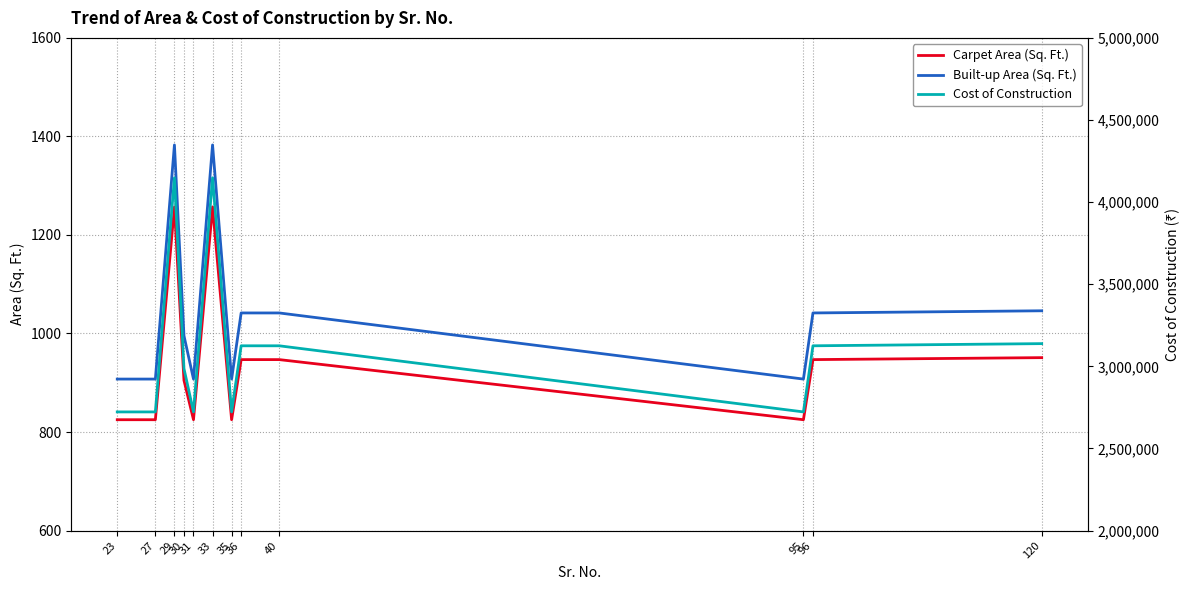

How many lines are shown in the chart?

3